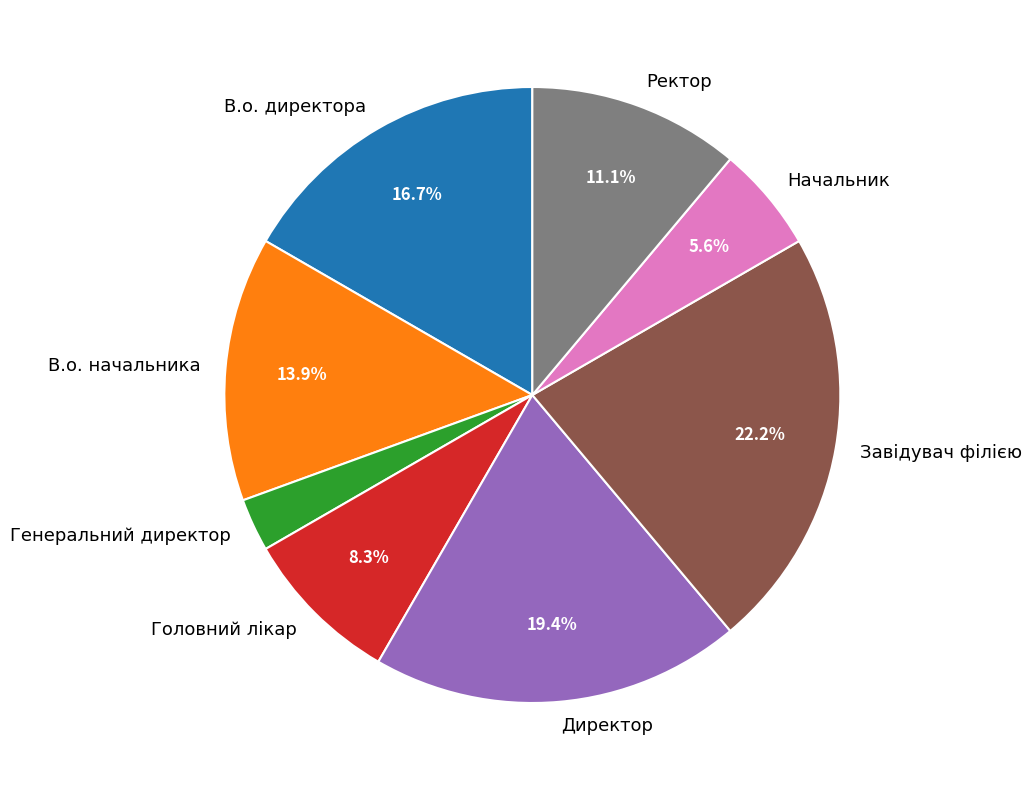

What percentage is the В.о. начальника slice, to the nearest percent?

14%